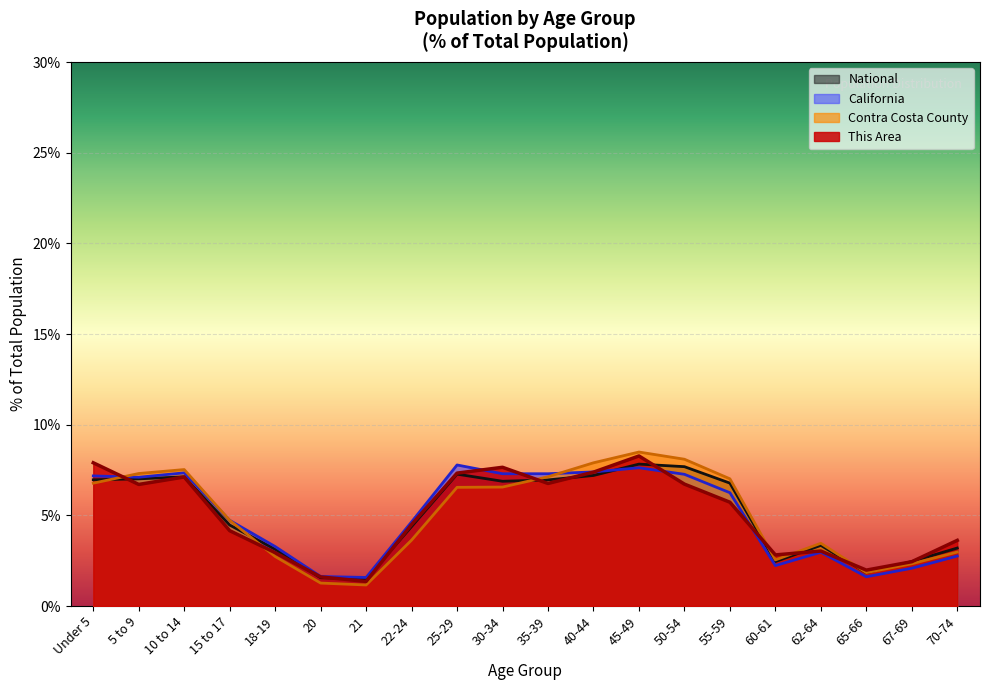

What is the maximum value for Contra Costa County?

8.5